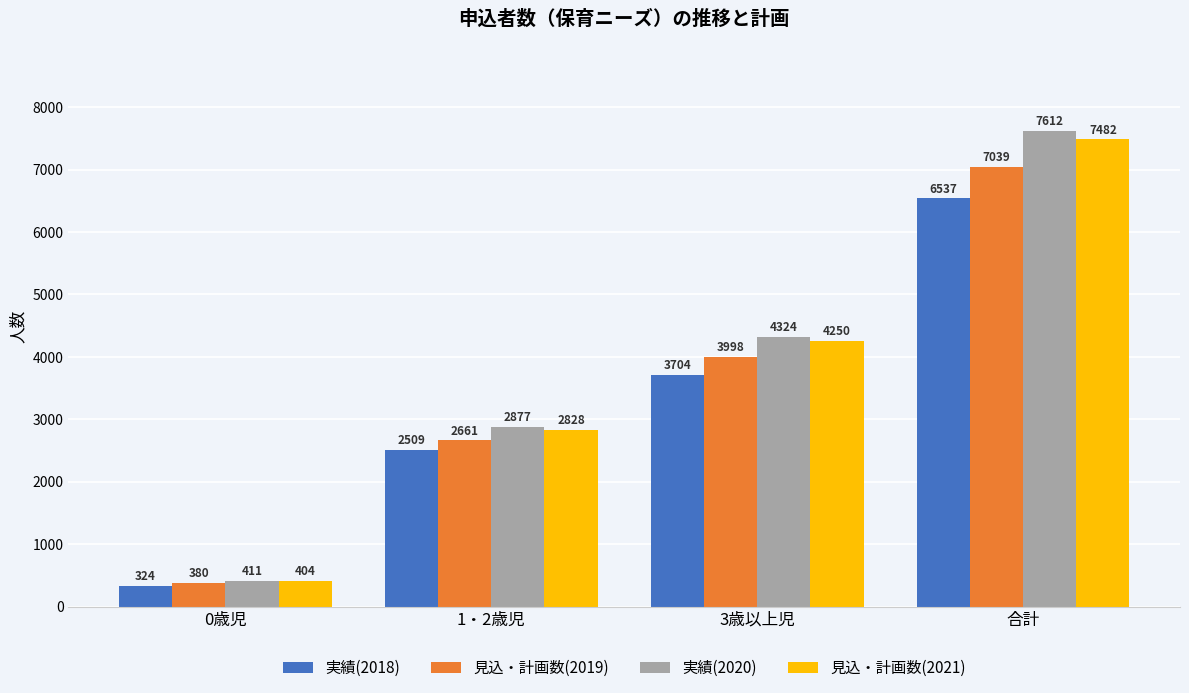

List the labels in order of 見込・計画数(2021) value, smallest first.

0歳児, 1・2歳児, 3歳以上児, 合計